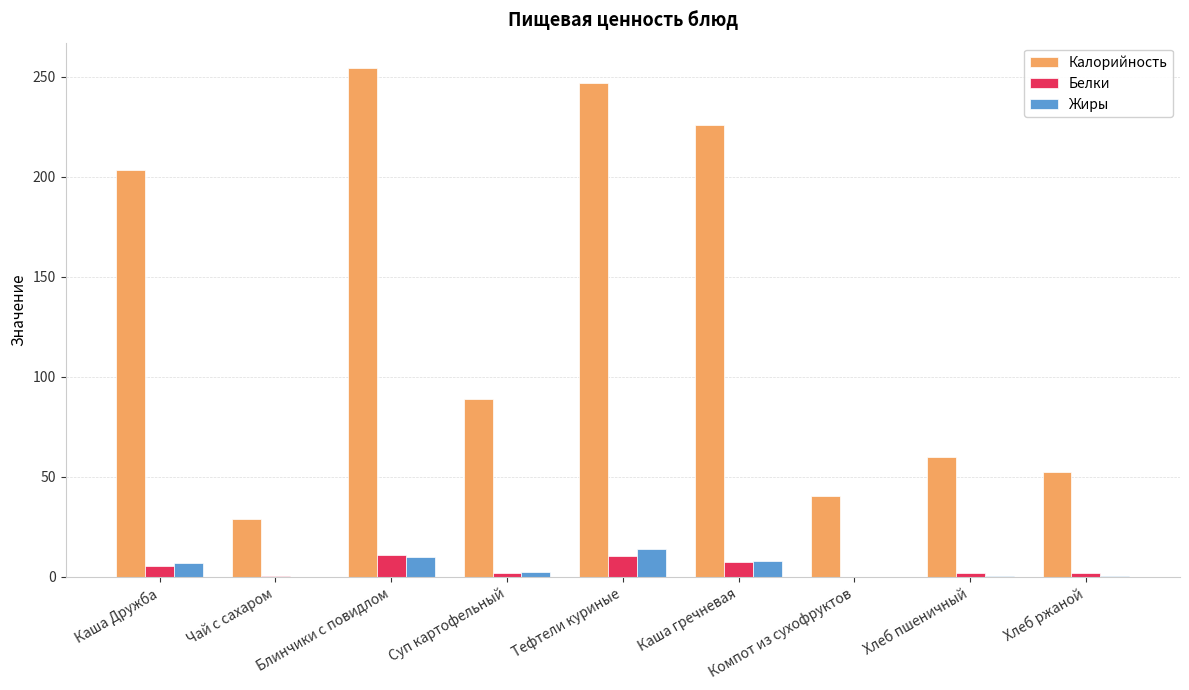

Which label corresponds to the largest value in the chart?

Блинчики с повидлом